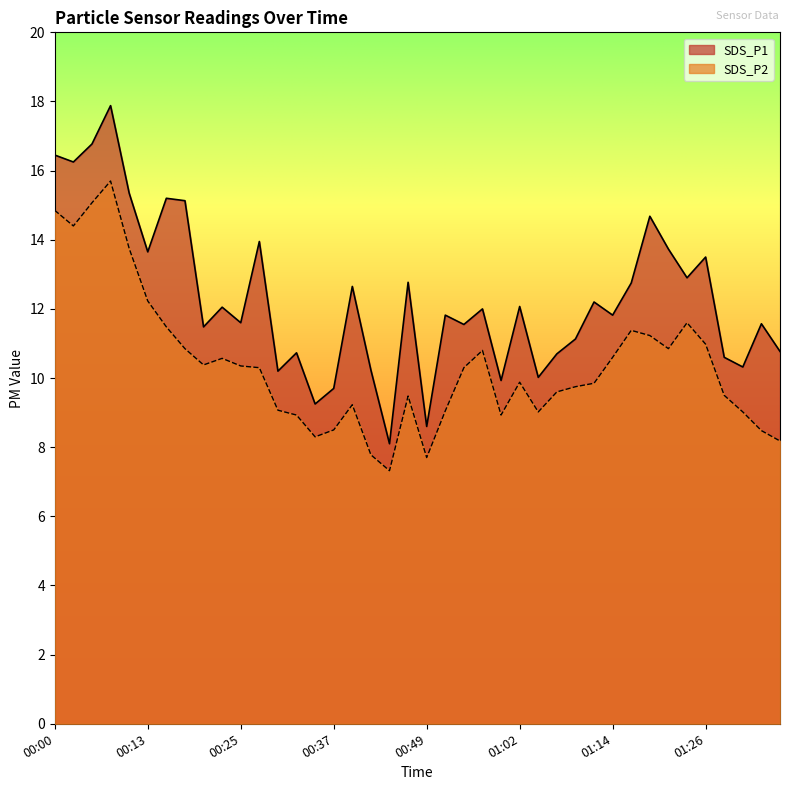

The value of SDS_P1 at 00:22 is 12.1. True or false?

True